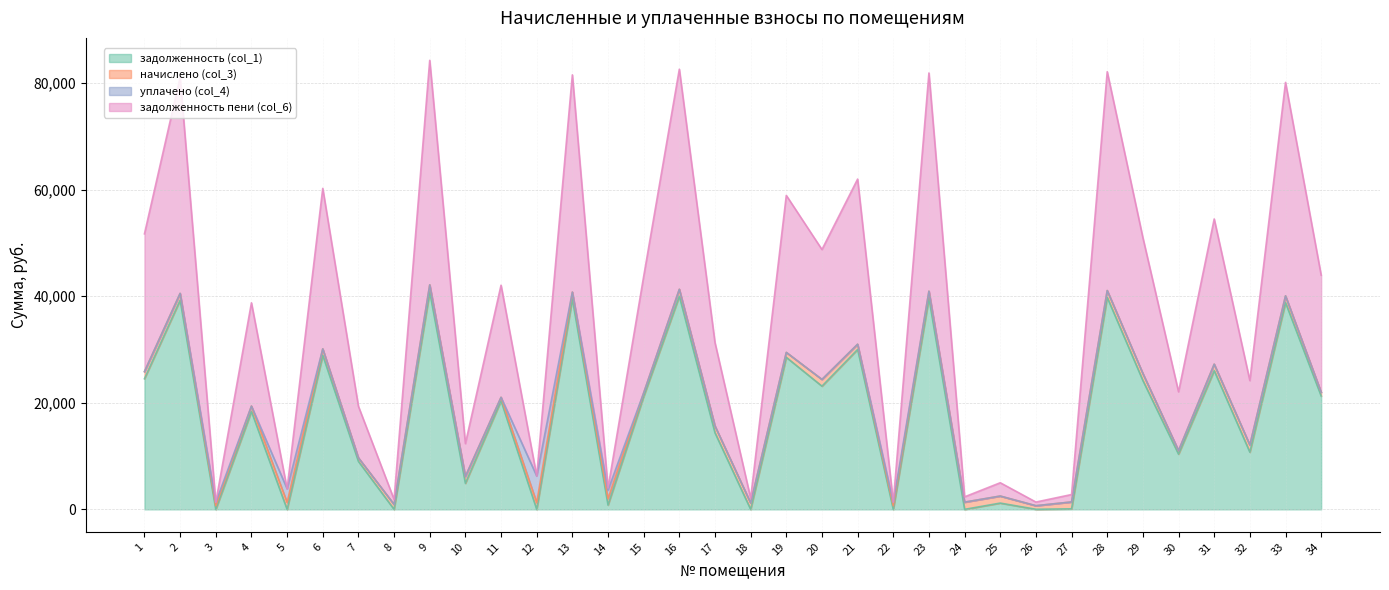

How many data points in задолженность (col_1) are above 20361?

17